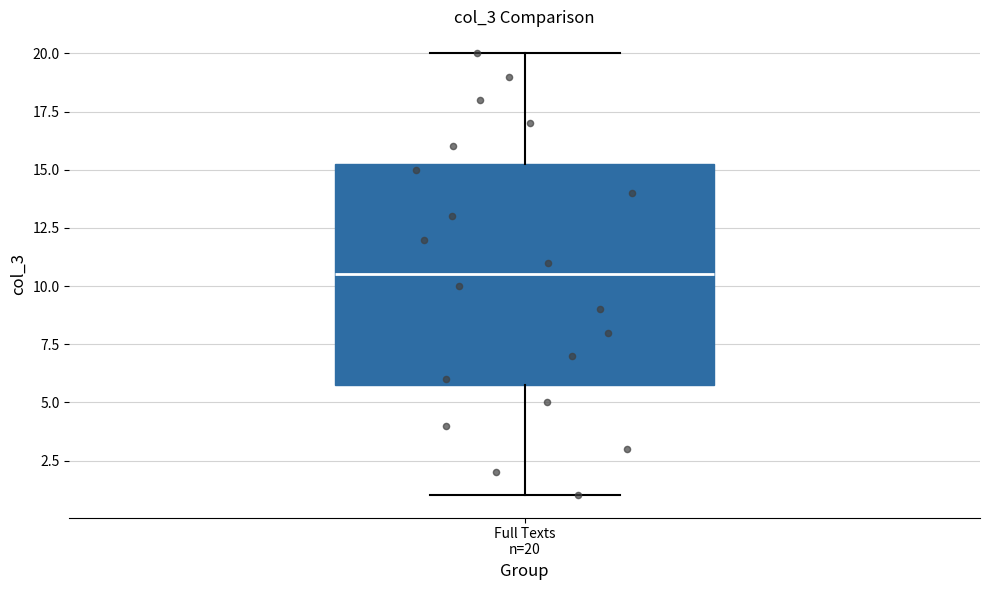

Transcribe this box plot: give where the median line is, the range the box spans, and where the two whiskers end, as read against the y-axis. The values are not printed on the chart, so give them approximately, as read against the axis.

median 10.5, box 6.0 to 15.5, whiskers 1.0 to 20.0